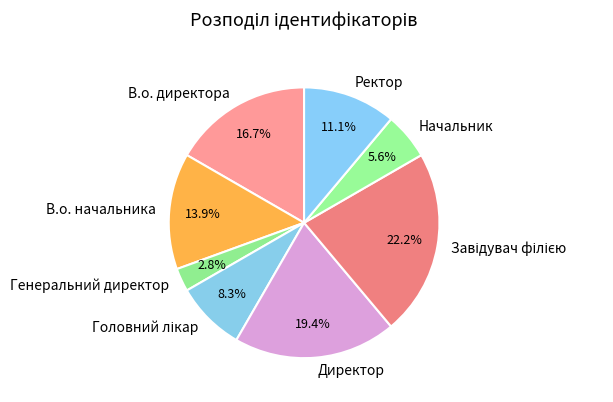

Which has a higher value, Директор or Ректор?

Директор